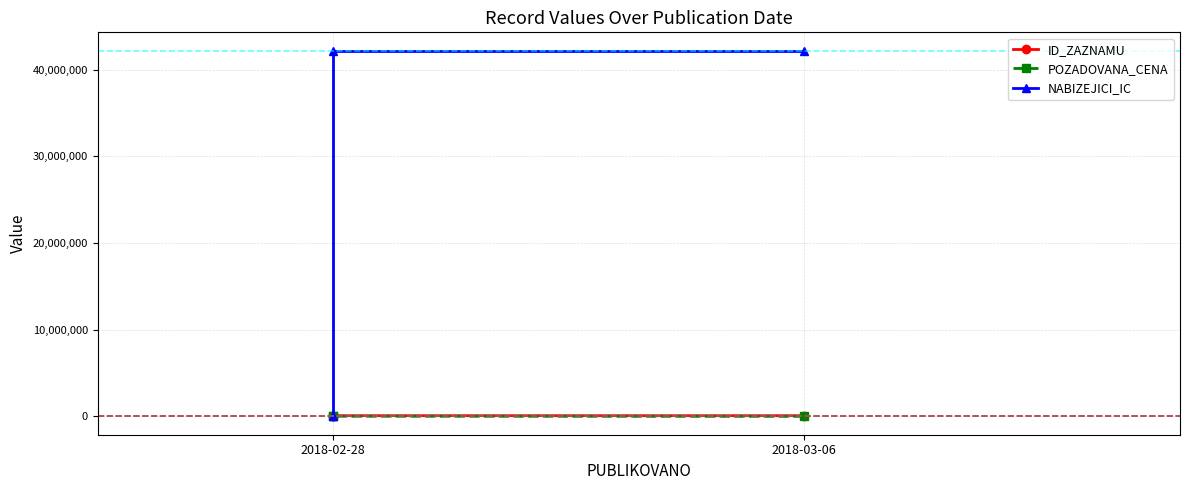

Is the value of POZADOVANA_CENA at 2018-02-28 greater than the value of NABIZEJICI_IC at 2018-02-28?

No